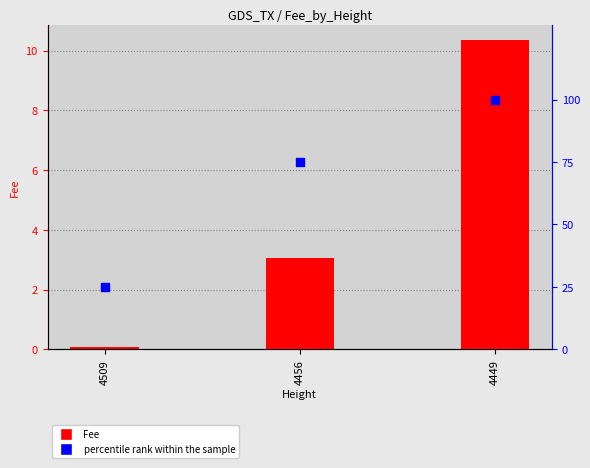

Which series contains the highest Y value?

percentile rank within the sample